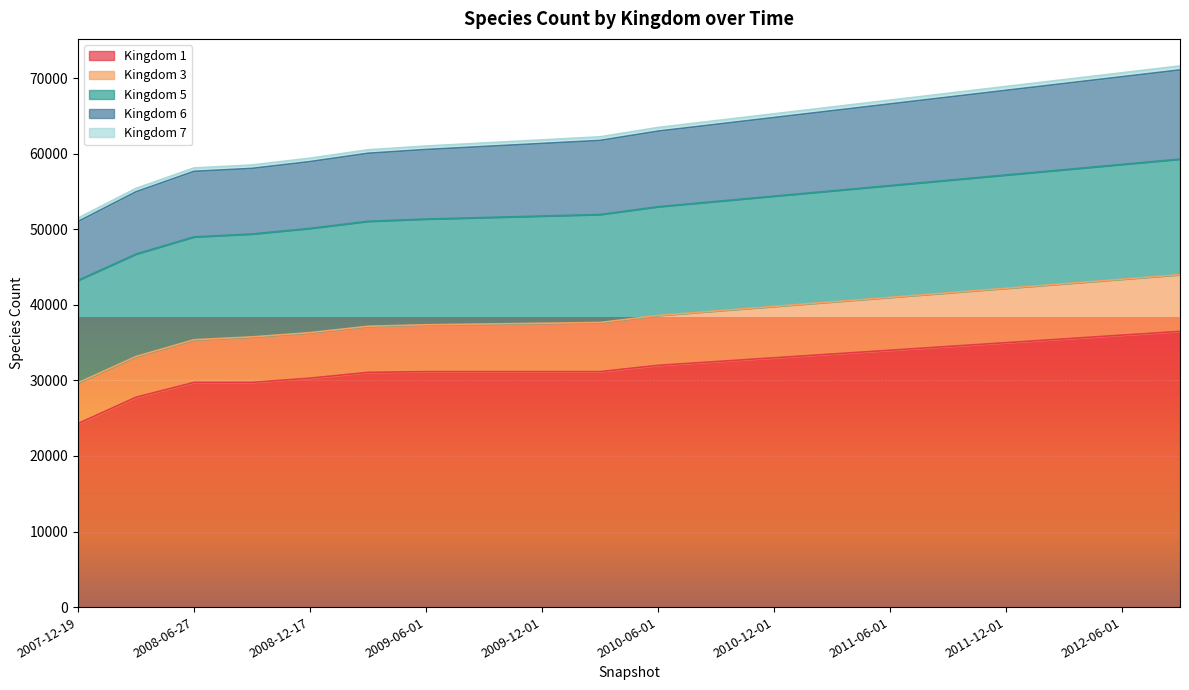

Which label corresponds to the largest value in the chart?

2012-09-01